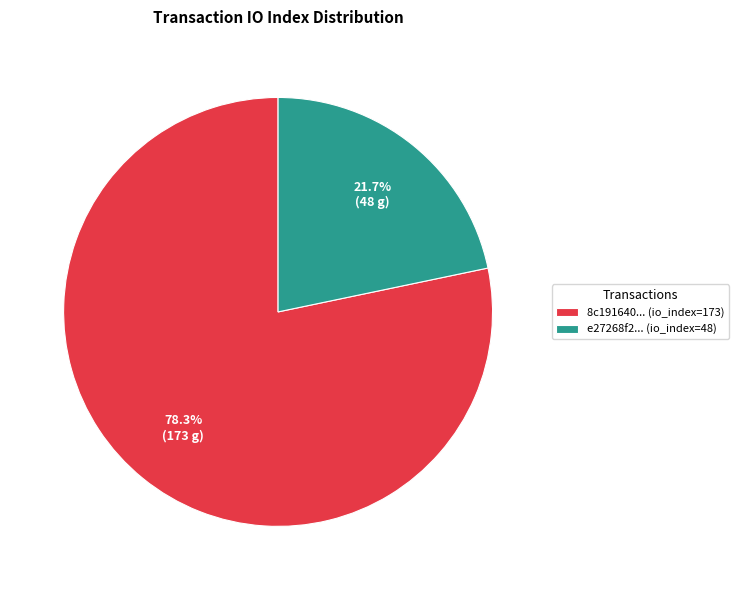

Rank the categories by value from highest to lowest.

8c191640... (io_index=173), e27268f2... (io_index=48)